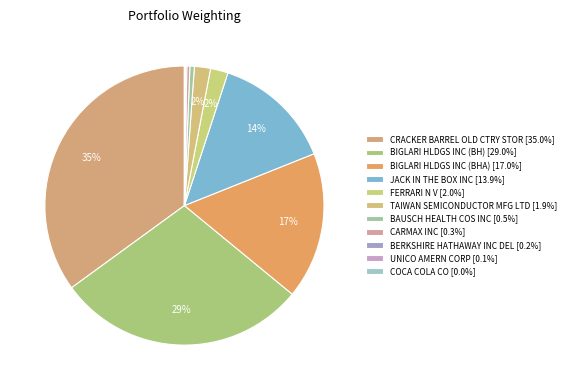

True or false: CRACKER BARREL OLD CTRY STOR accounts for 35% of the total.

True